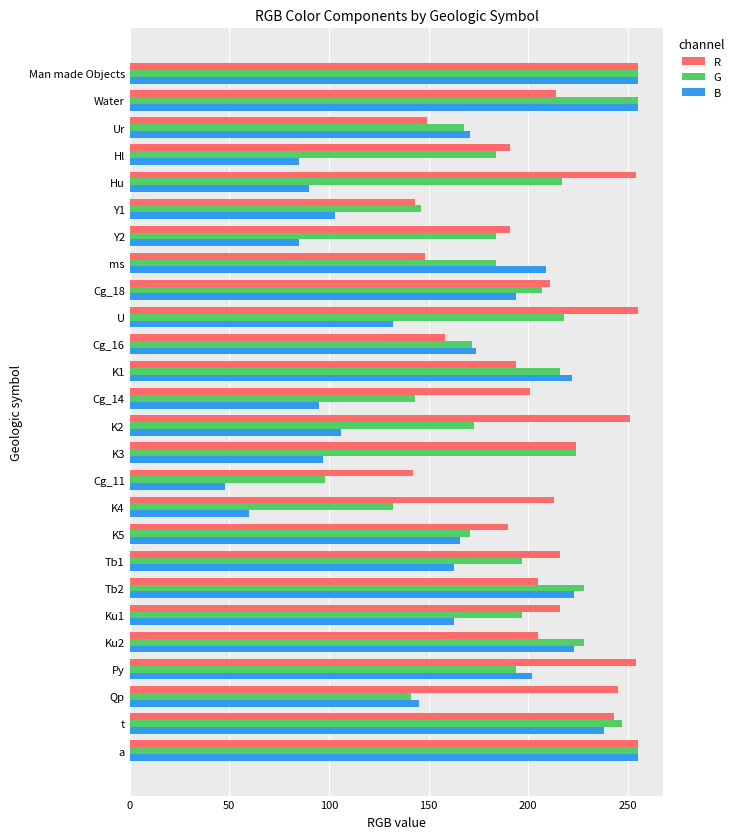

What is the sum of the R values at K2 and Man made Objects?

506